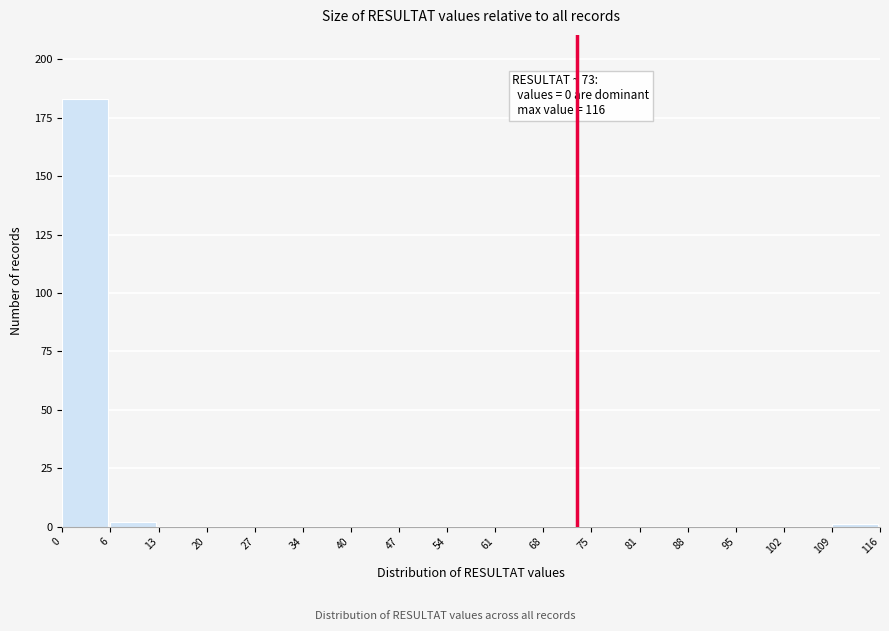

Which range on the x-axis has the tallest bar?

0 to 6